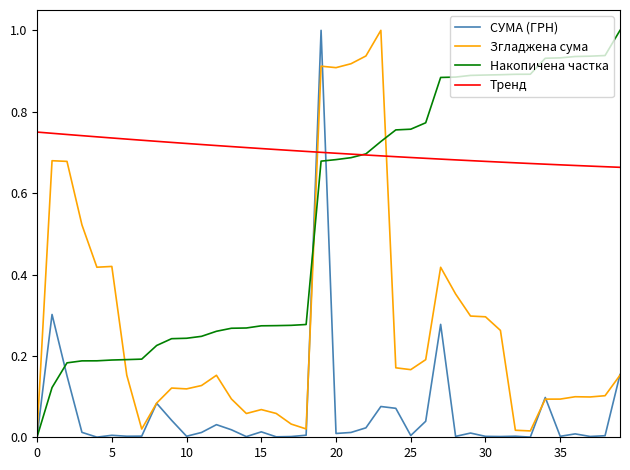

List the series in order of their overall mean, highest first.

Тренд, Накопичена частка, Згладжена сума, СУМА (ГРН)